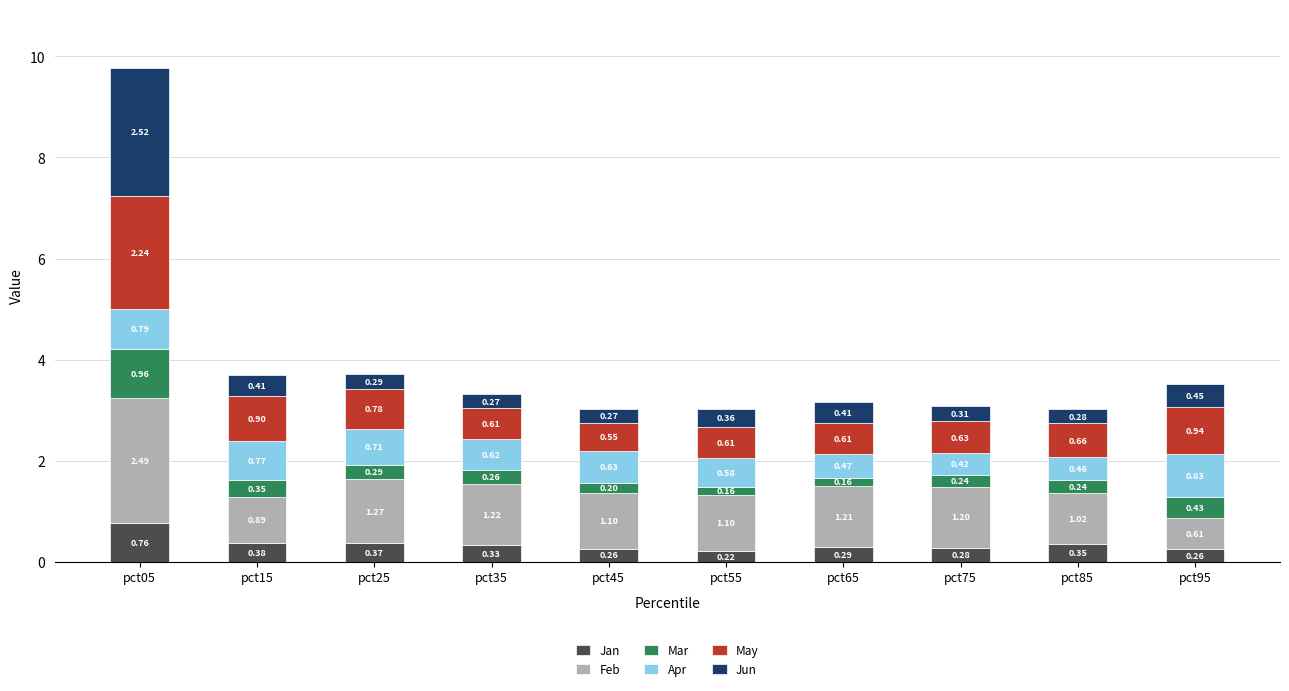

What is the total value across all series at pct25?

3.7